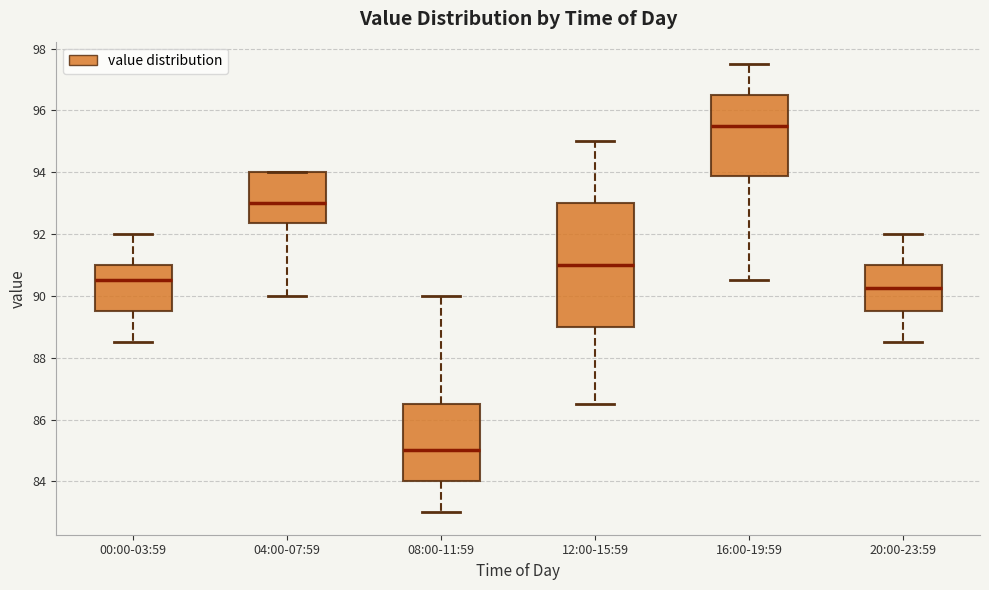

Which box is the tallest, from its lower edge to its upper edge?

12:00-15:59